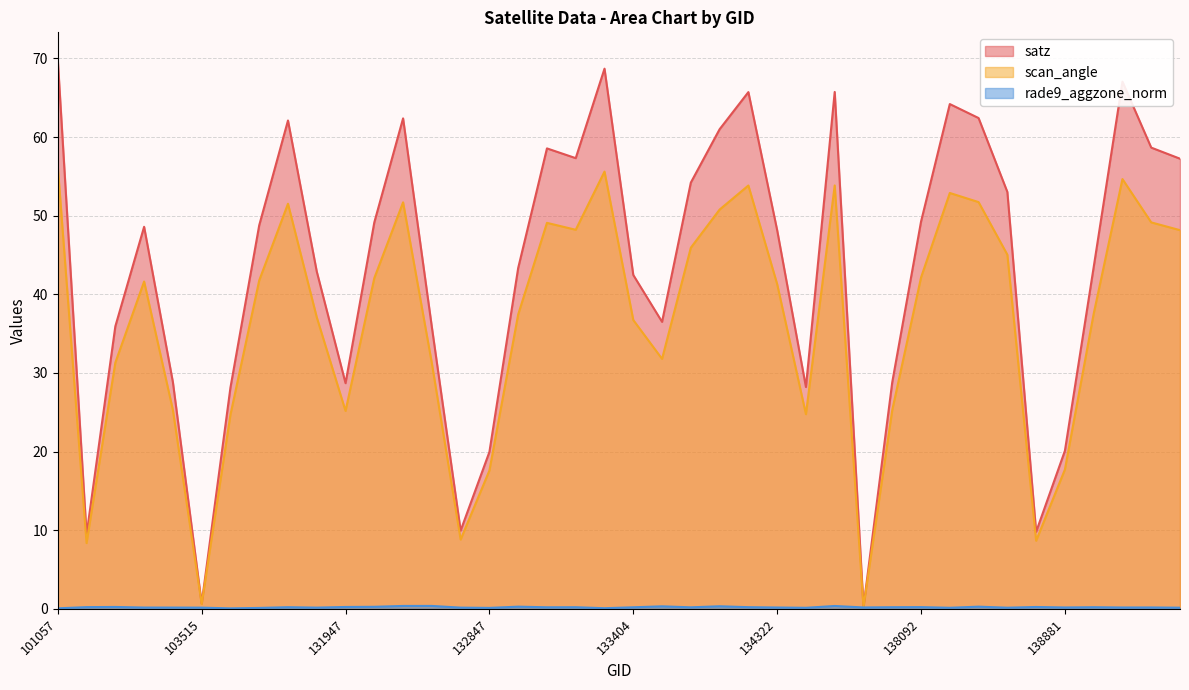

True or false: satz has more than 0 points higher than both neighbors.

True